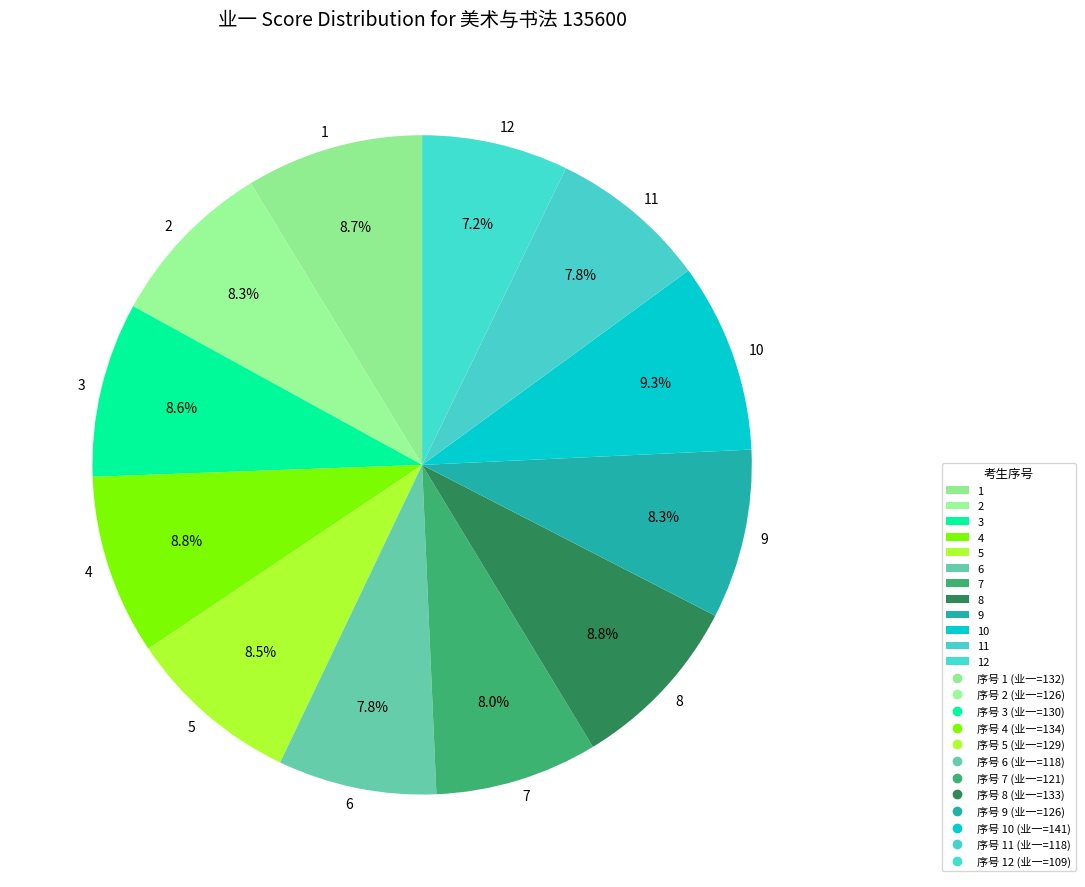

To the nearest percent, what is the combined percentage of 3 and 4?

17%